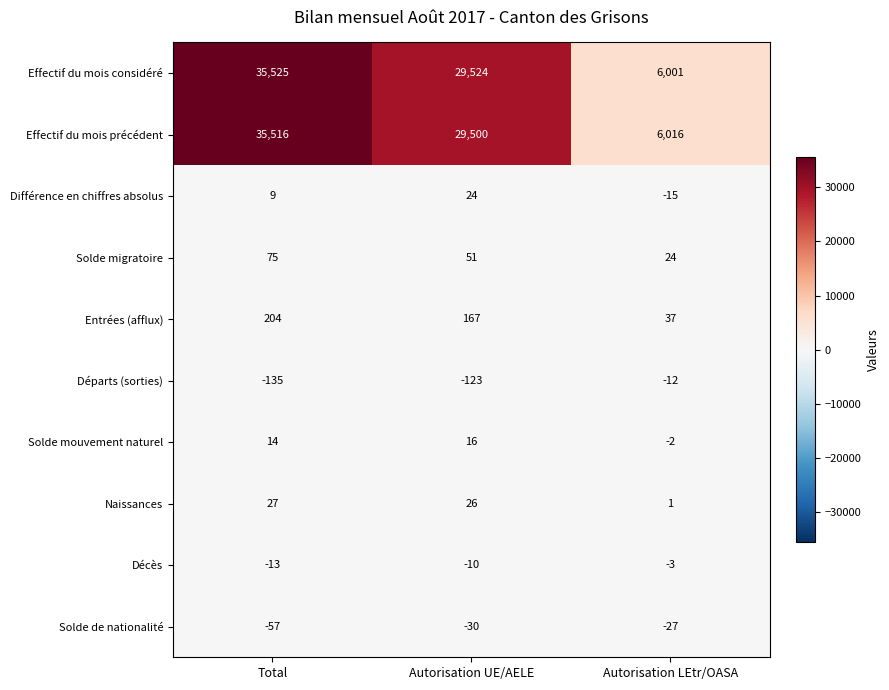

How many distinct data groups are displayed?

10